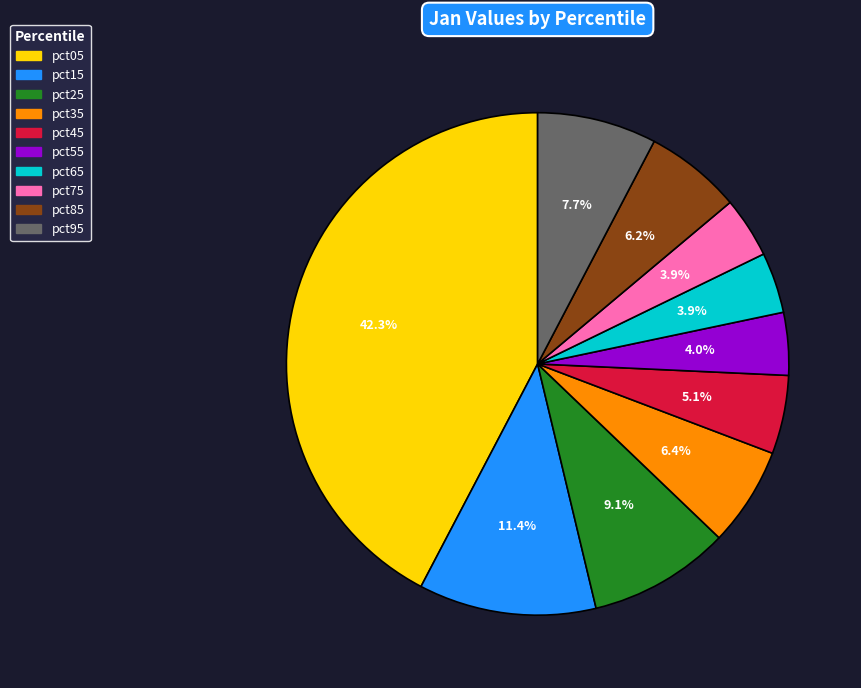

Is it true that pct15 is 11% of the pie?

True